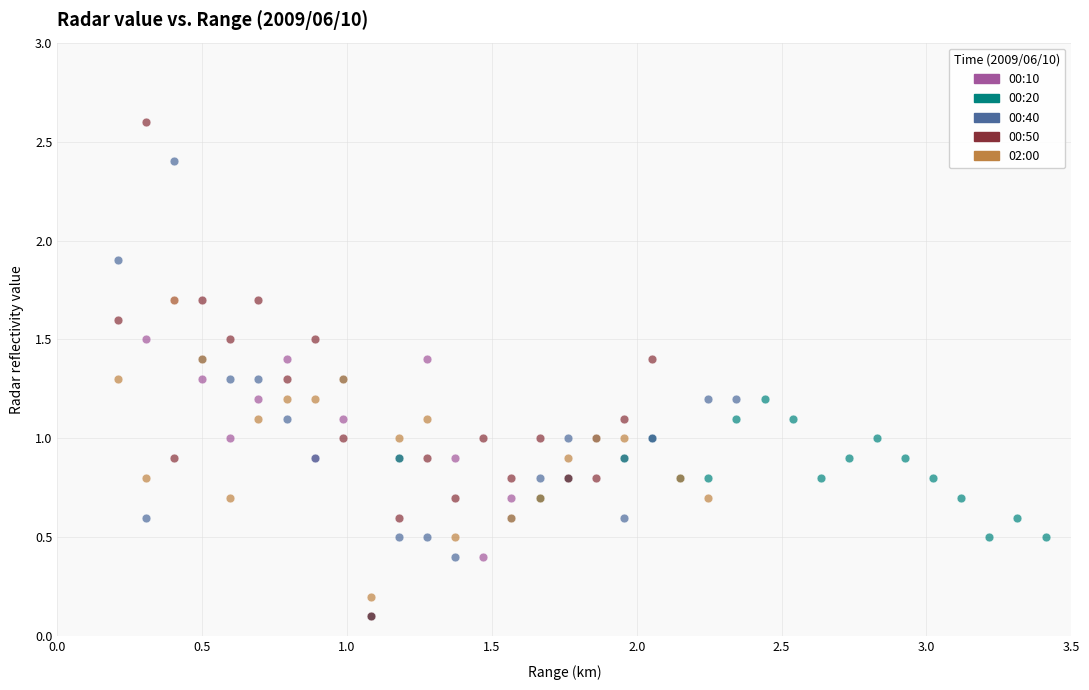

Which series reaches the maximum Y coordinate?

00:50